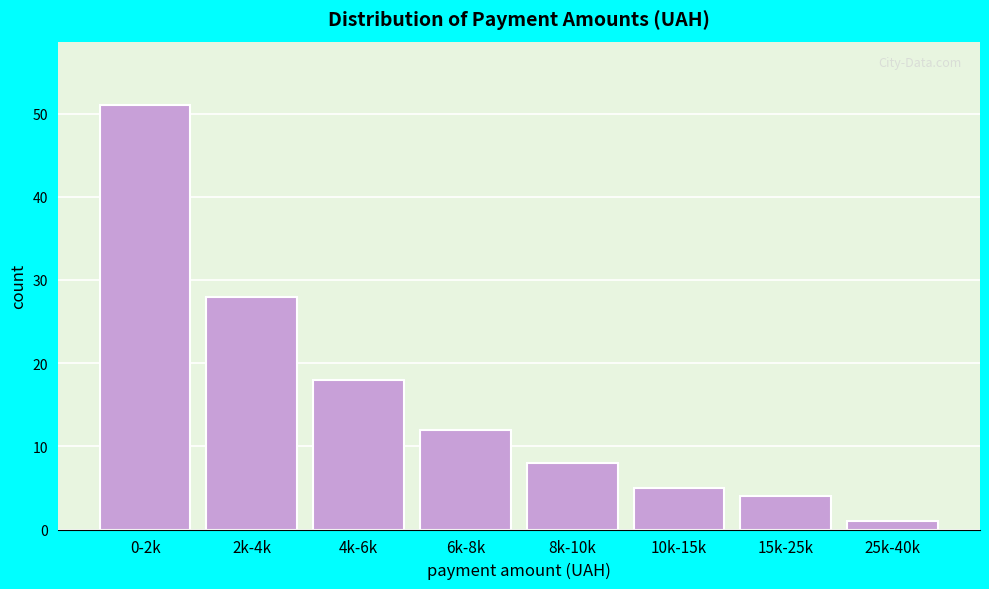

Reading left to right, transcribe all the data shown in this chart.

51	28	18	12	8	5	4	1